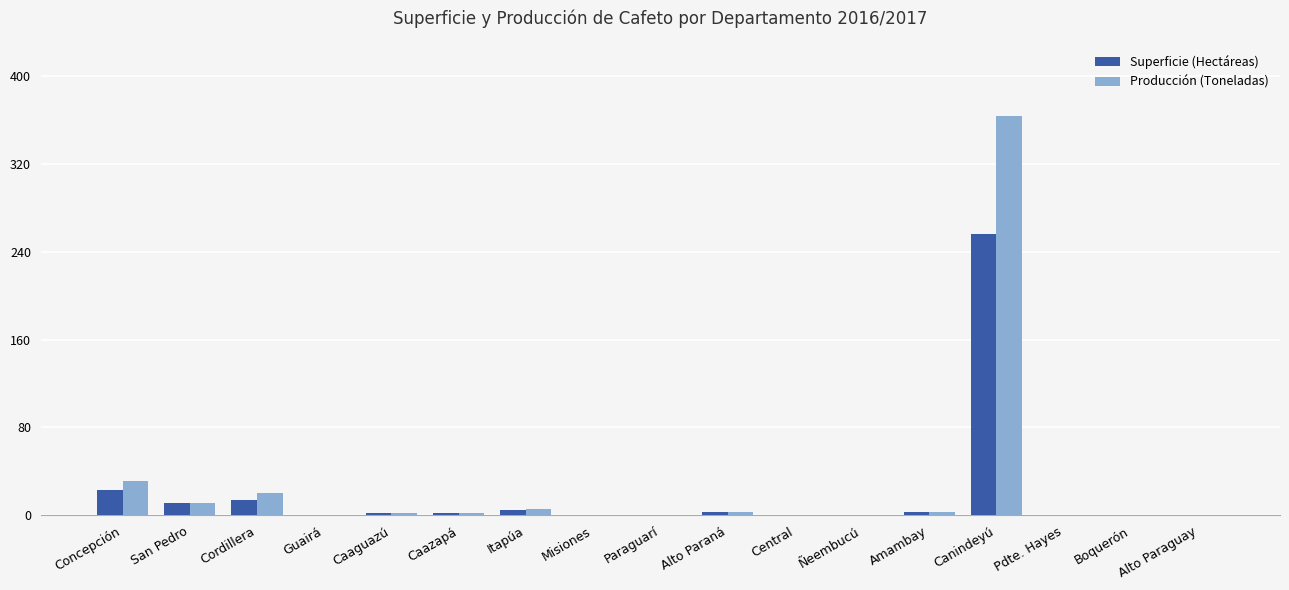

What are all the series names shown in the legend?

Superficie (Hectáreas), Producción (Toneladas)